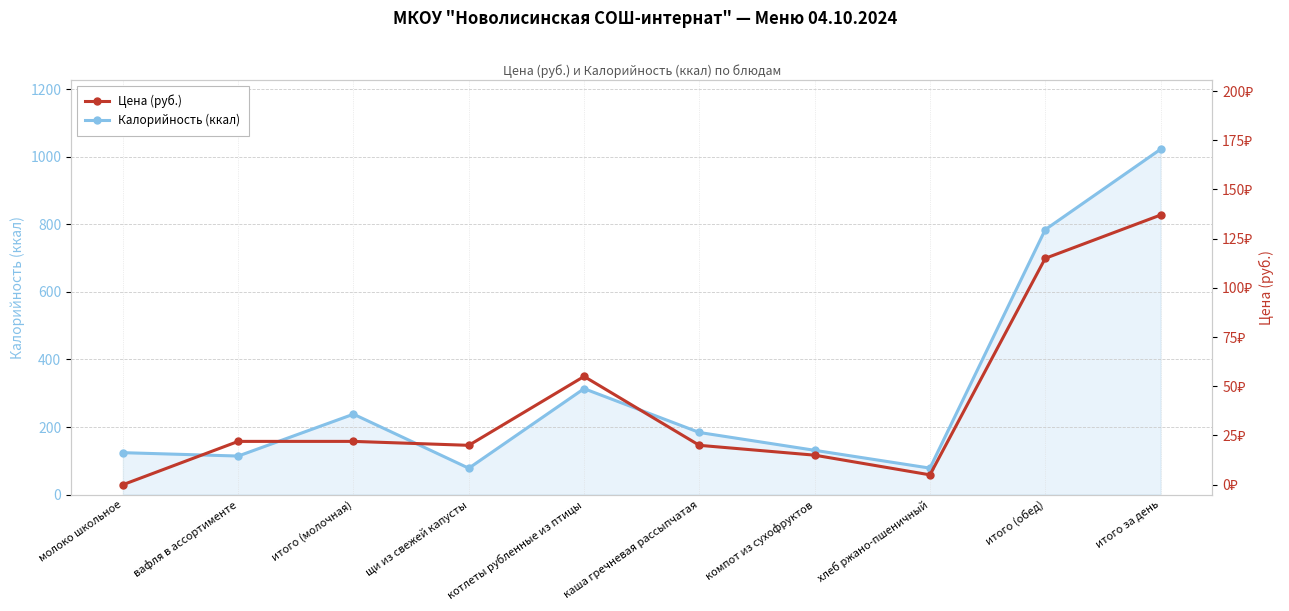

Is it true that Цена (руб.) equals 26.3 at щи из свежей капусты?

False